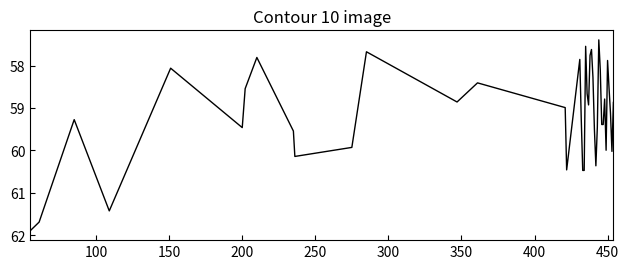

What is the greatest value displayed?

61.9